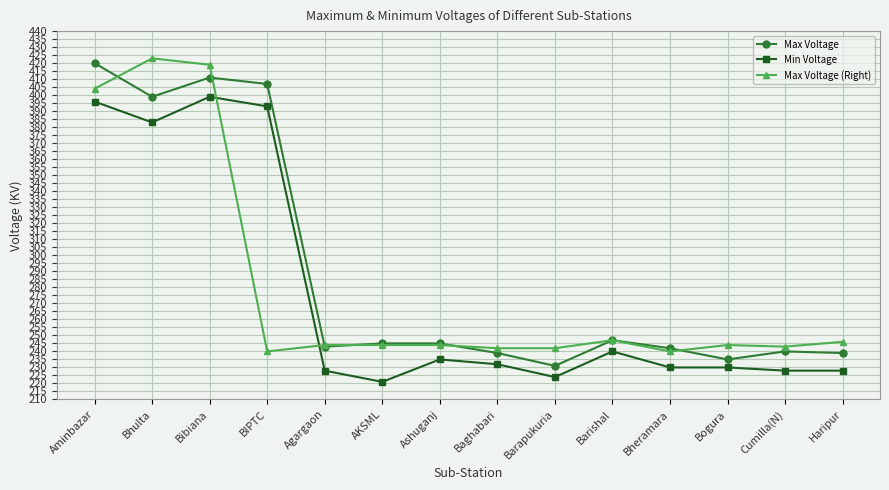

True or false: Max Voltage (Right) and Max Voltage intersect in this chart.

True